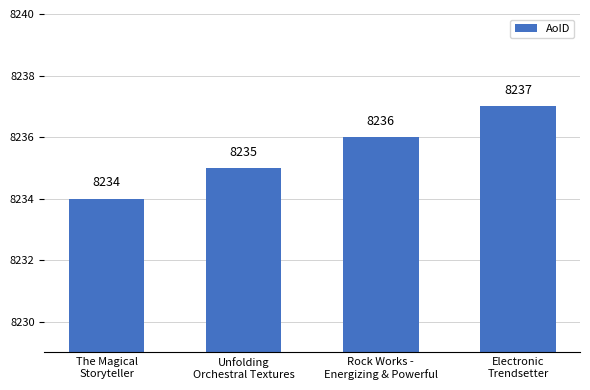

How many values are between 8235 and 8237?

3